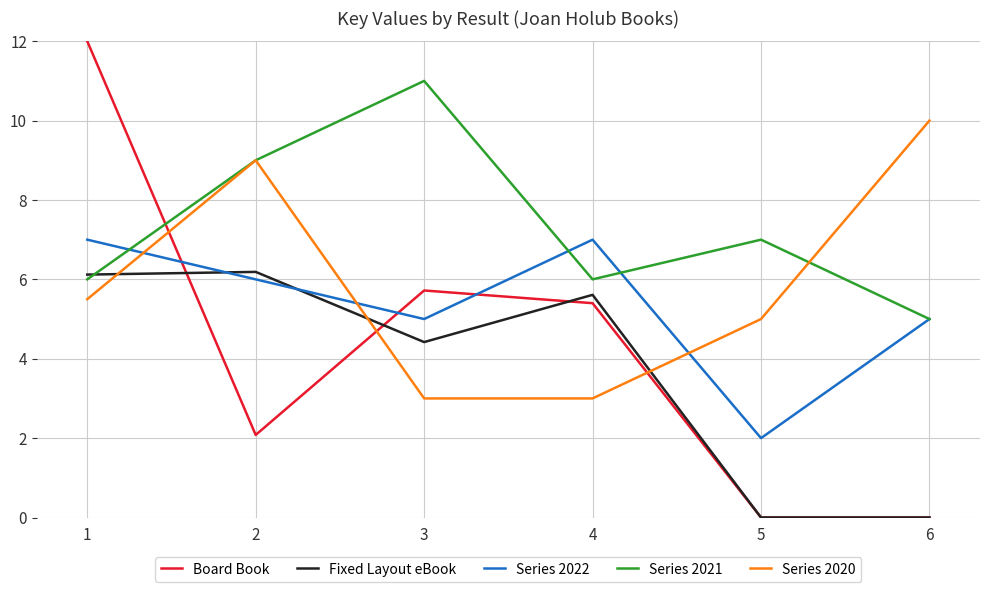

After their last crossing, which series has the higher values: Series 2020 or Fixed Layout eBook?

Series 2020